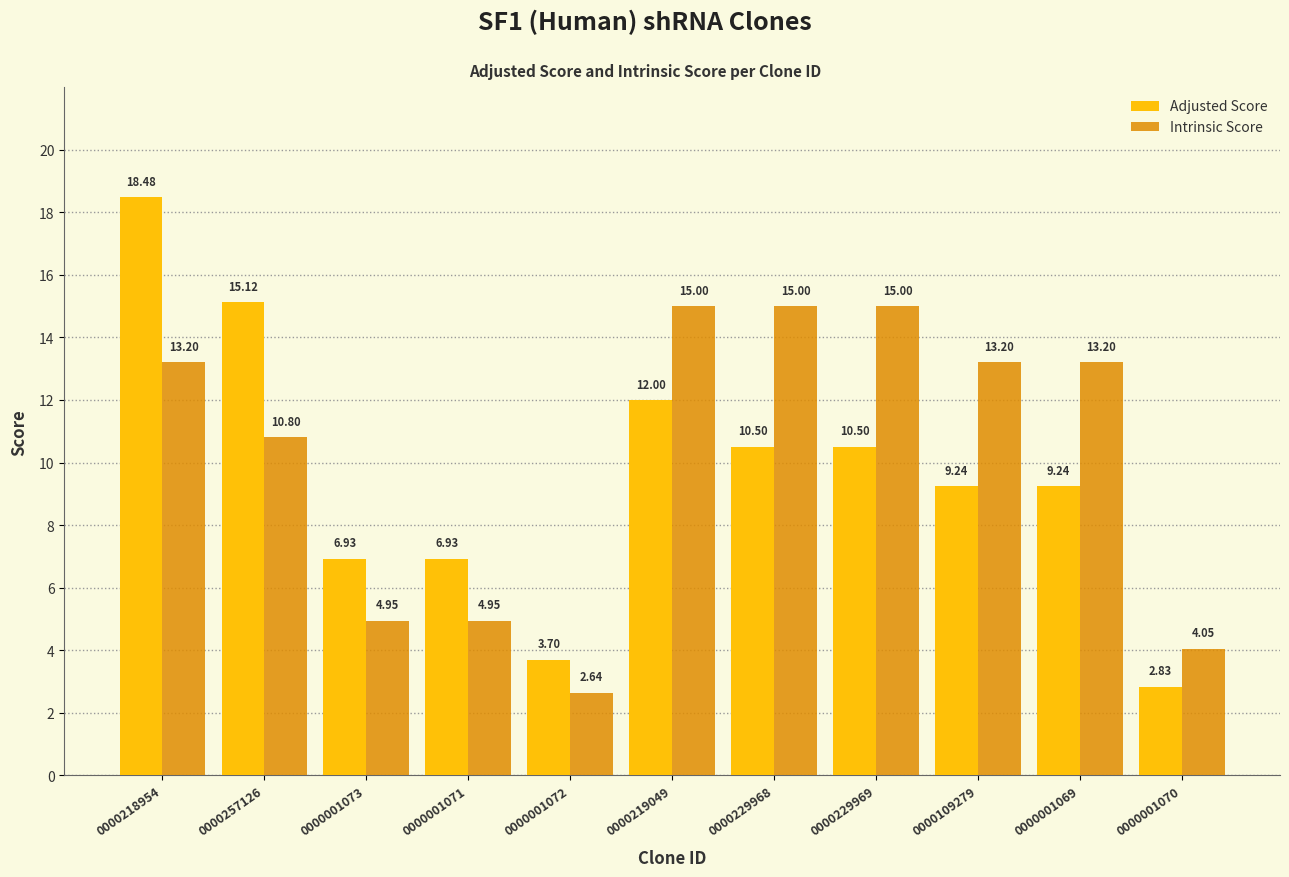

What is the difference between the maximum and minimum values in the Intrinsic Score series?

12.4